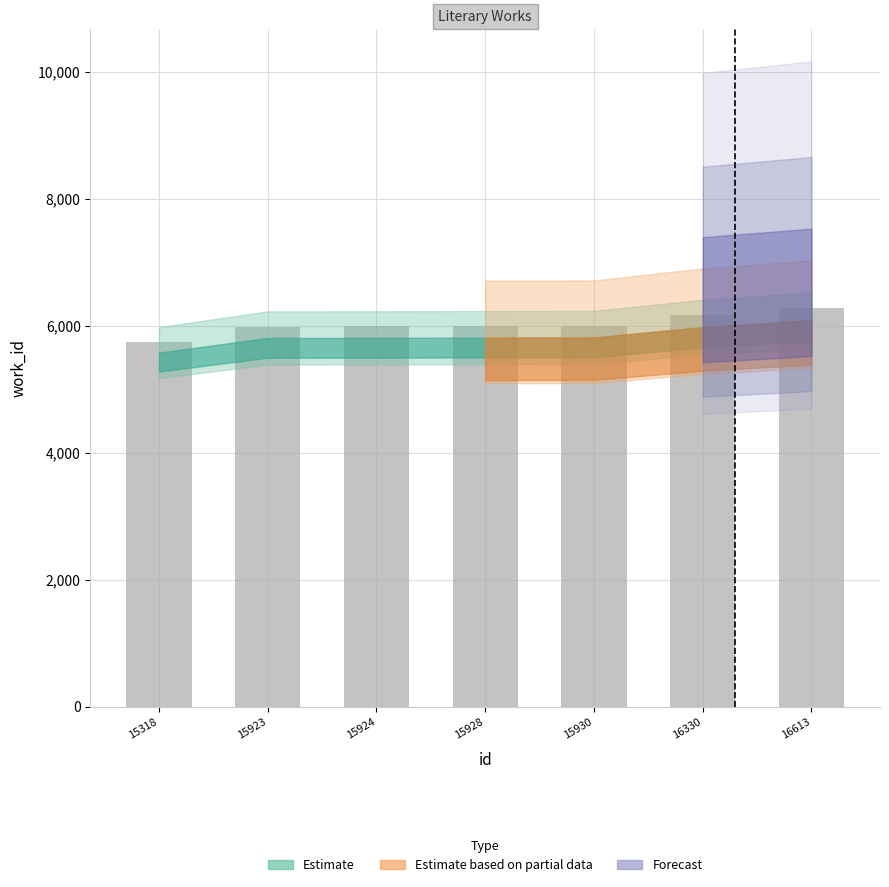

What is the difference between the maximum and minimum values?

526